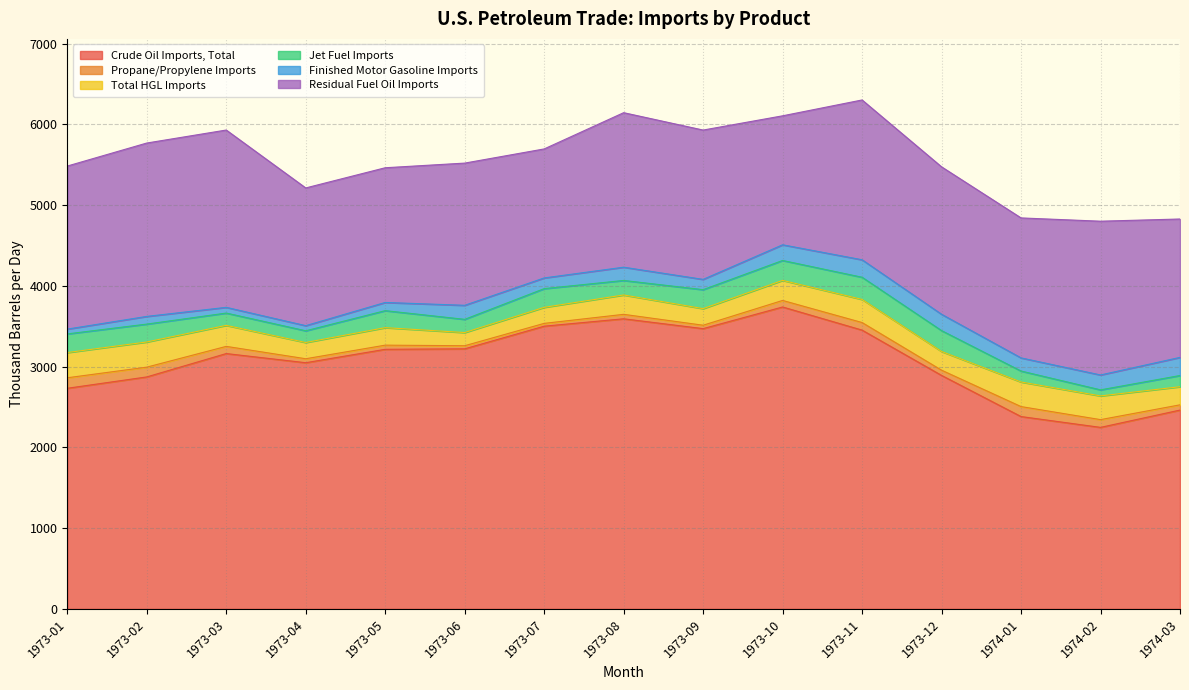

At which label does Finished Motor Gasoline Imports first exceed 162?

1973-06